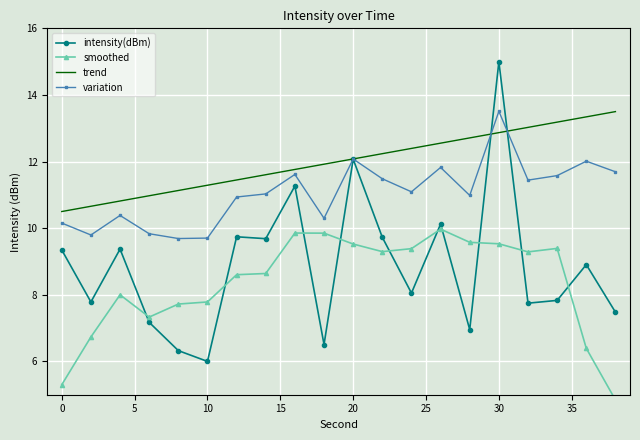

What is the maximum value for trend?

13.5